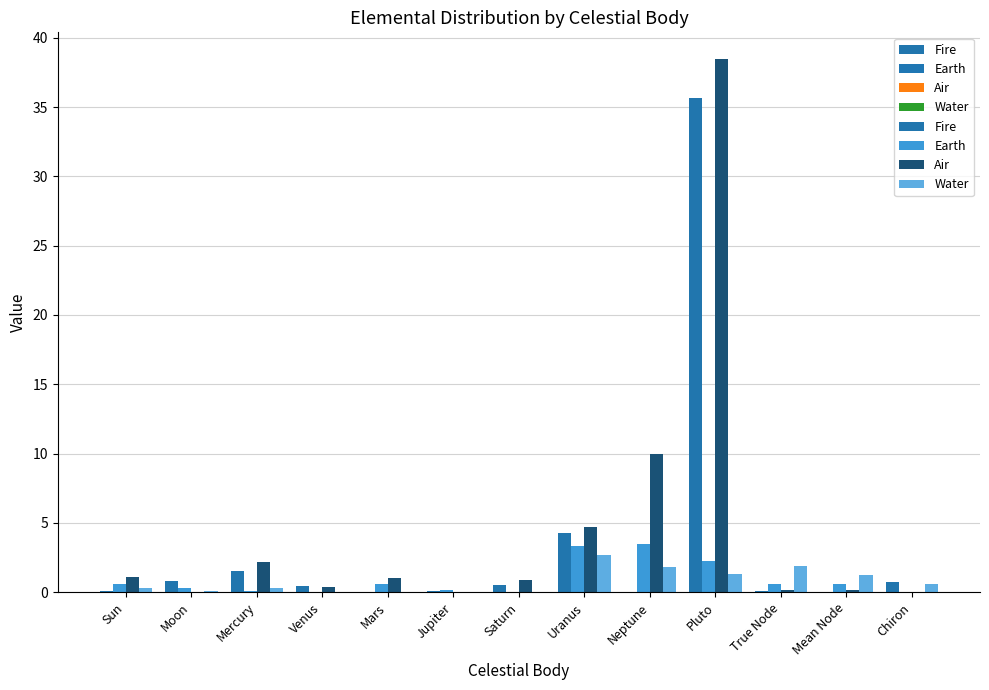

Between Chiron and Saturn, which is larger?

Chiron